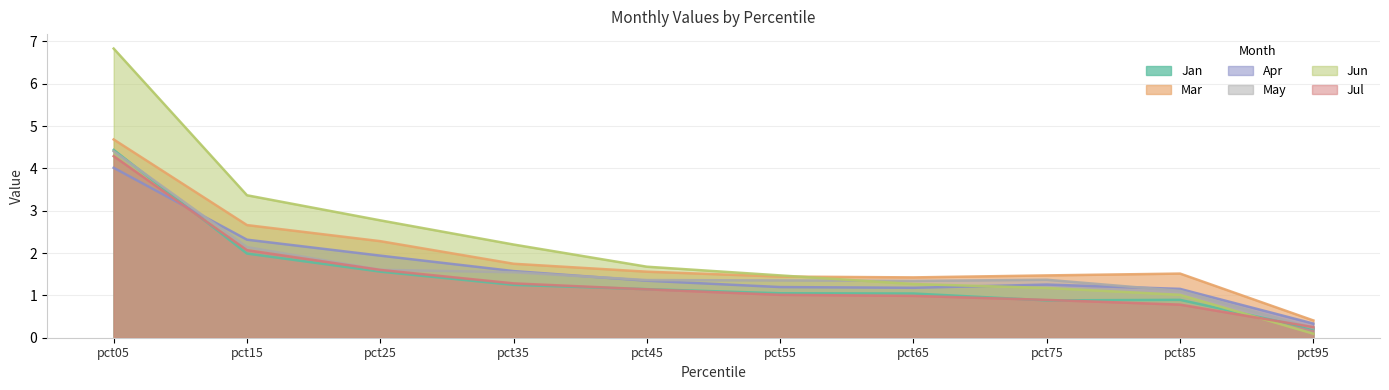

Which series has the largest total across all categories?

Jun